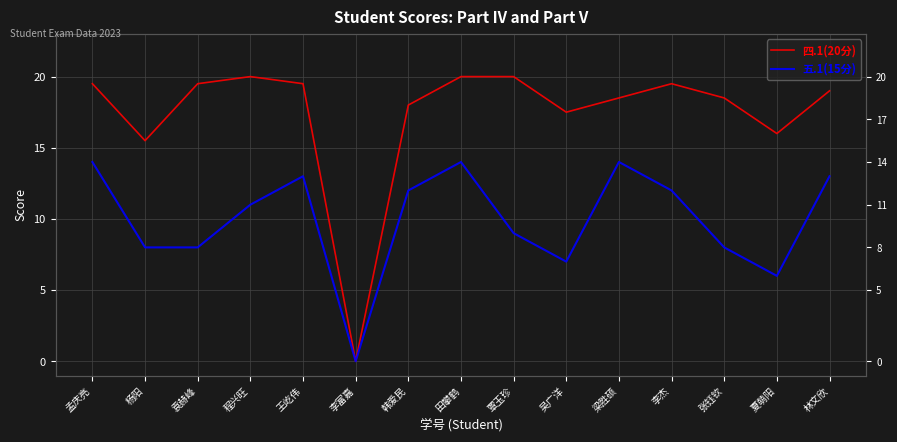

At which category does 四.1(20分) reach its first local valley?

杨阳